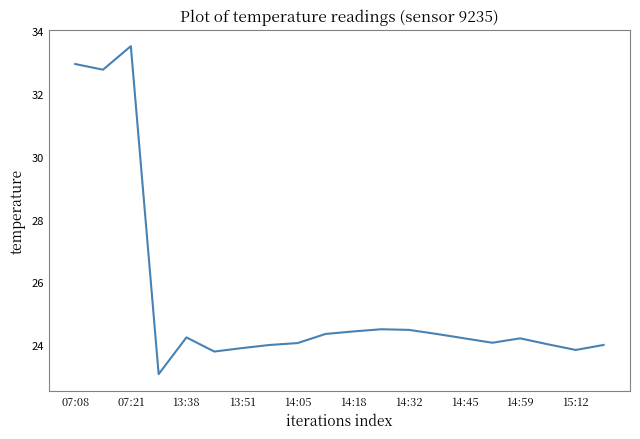

What is the greatest value displayed?

33.5